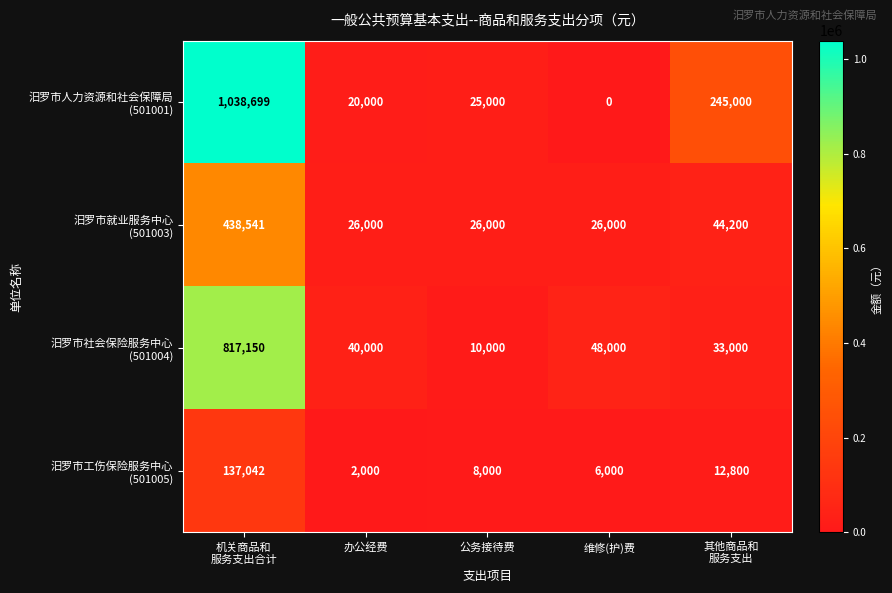

What is the spread (max minus min) of values at 办公经费?

38000